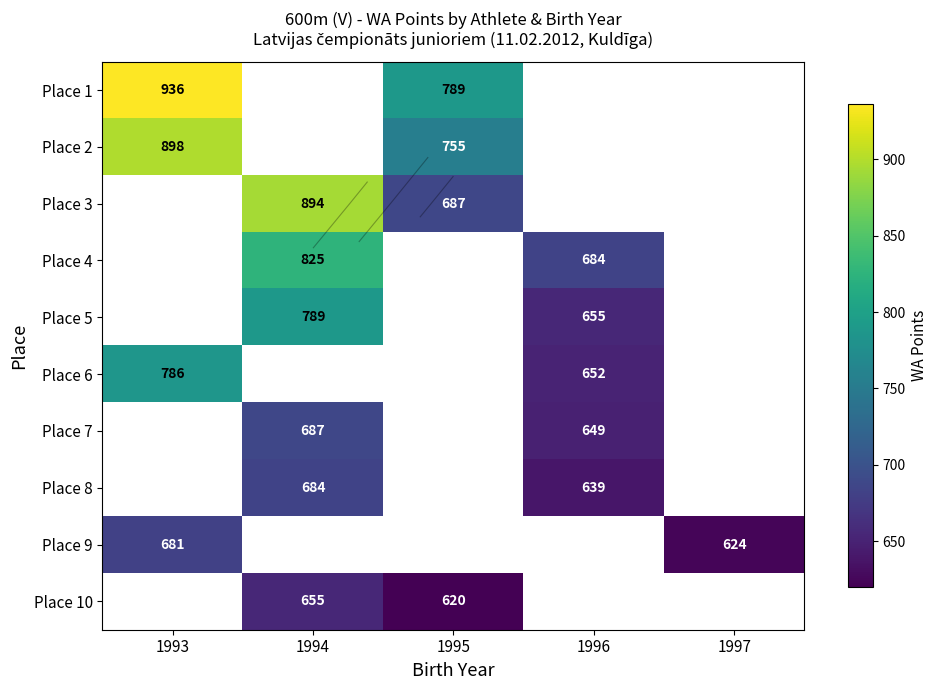

How many data points does each series have?

5